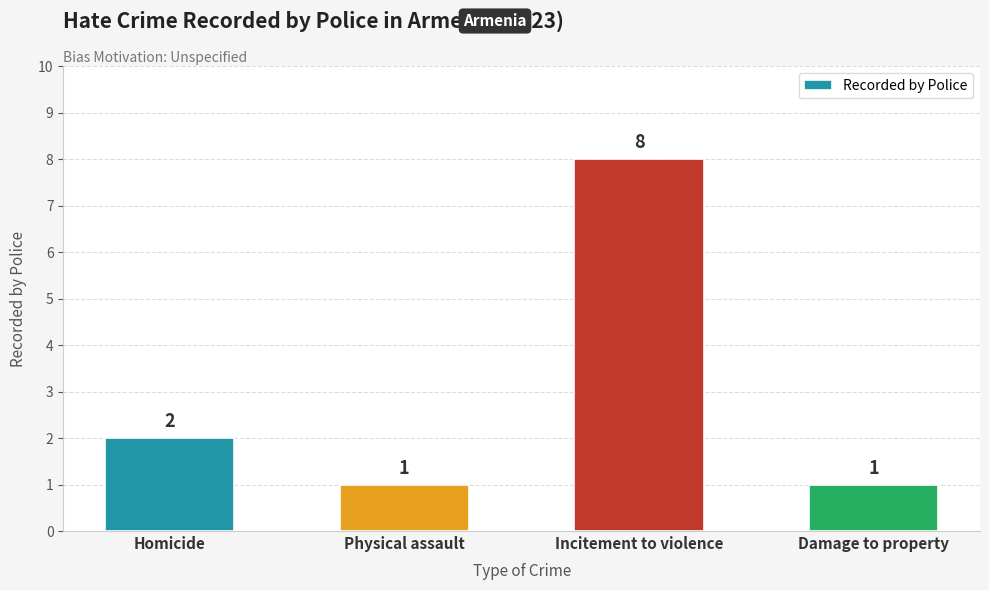

What is the maximum value shown in the chart?

8